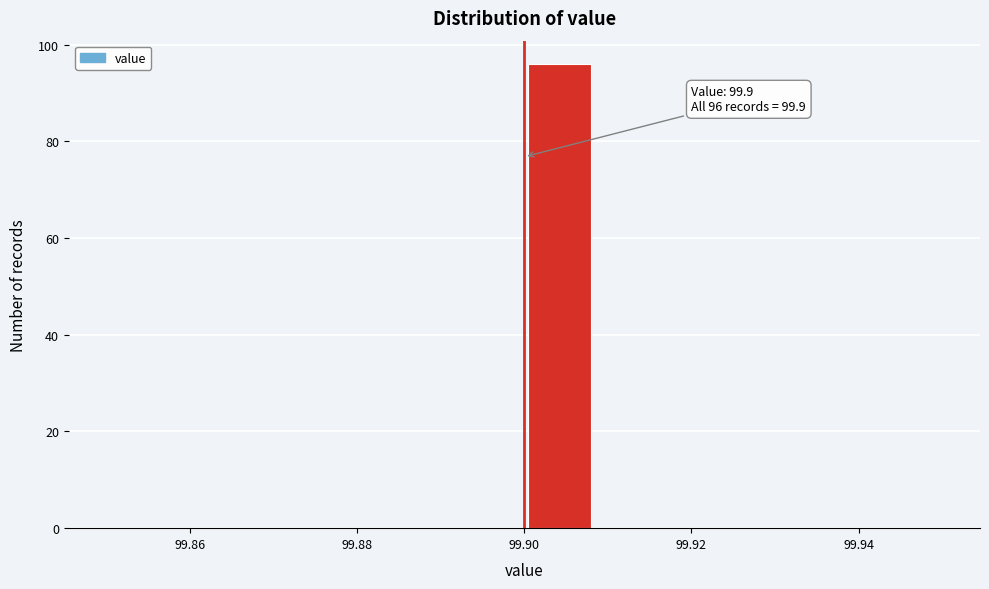

Which range on the x-axis has the tallest bar?

99.900 to 99.908